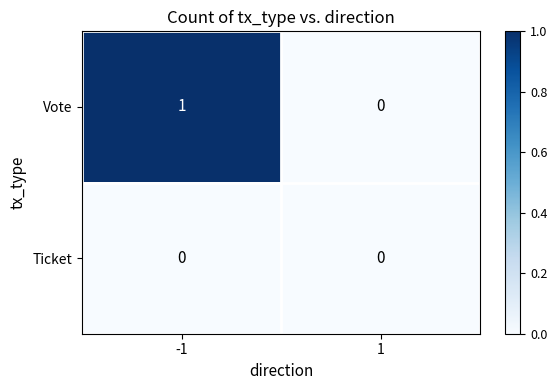

Is it true that Vote equals 1 at -1?

True